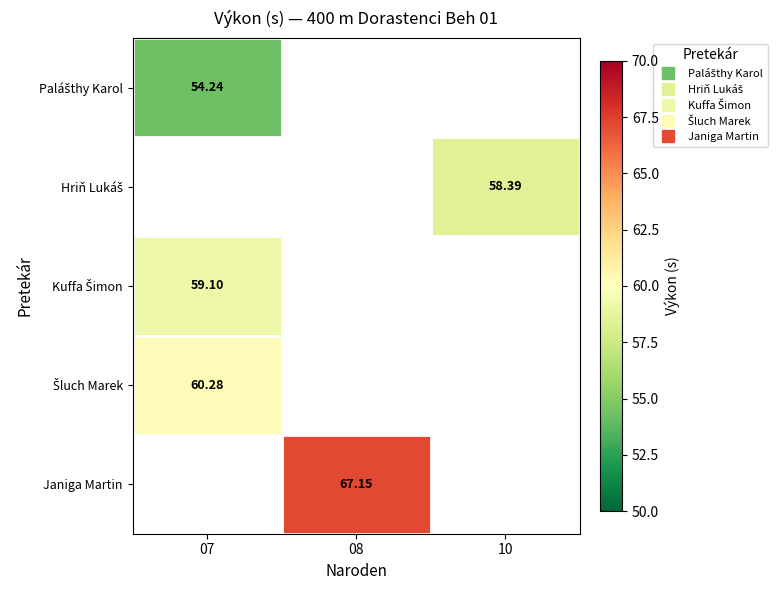

The Šluch Marek series shows 60.3 at 07. True or false?

True